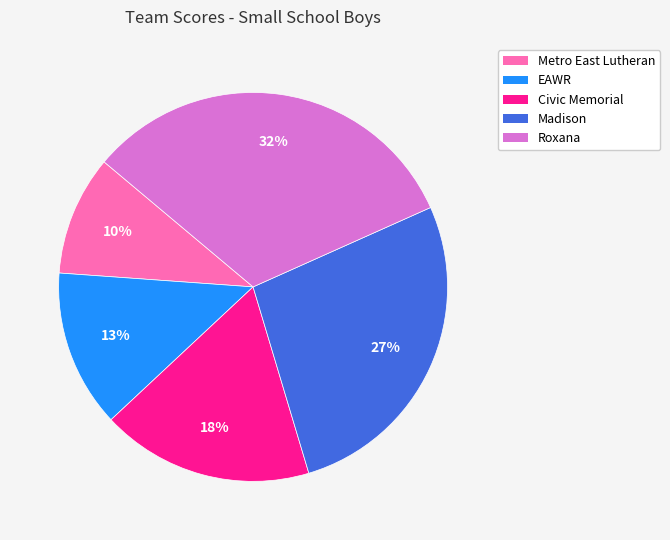

Is the sum of Metro East Lutheran and Civic Memorial greater than half?

No